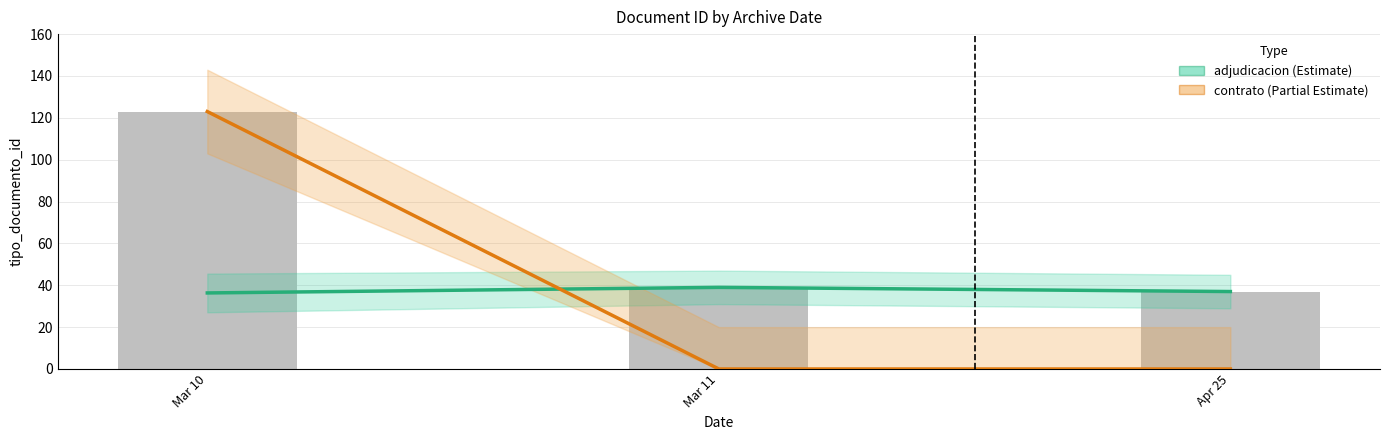

Does the chart contain any negative values?

No